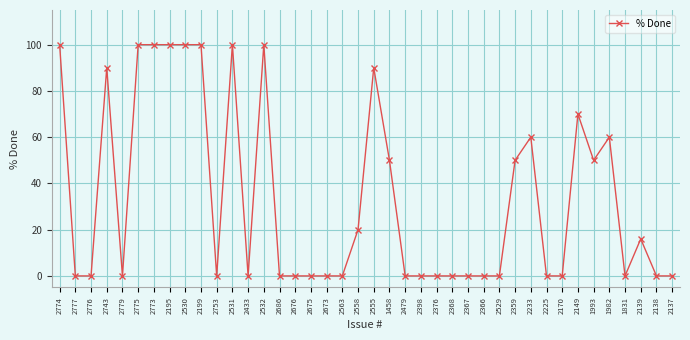

True or false: there are more than 0 points higher than both neighbors.

True